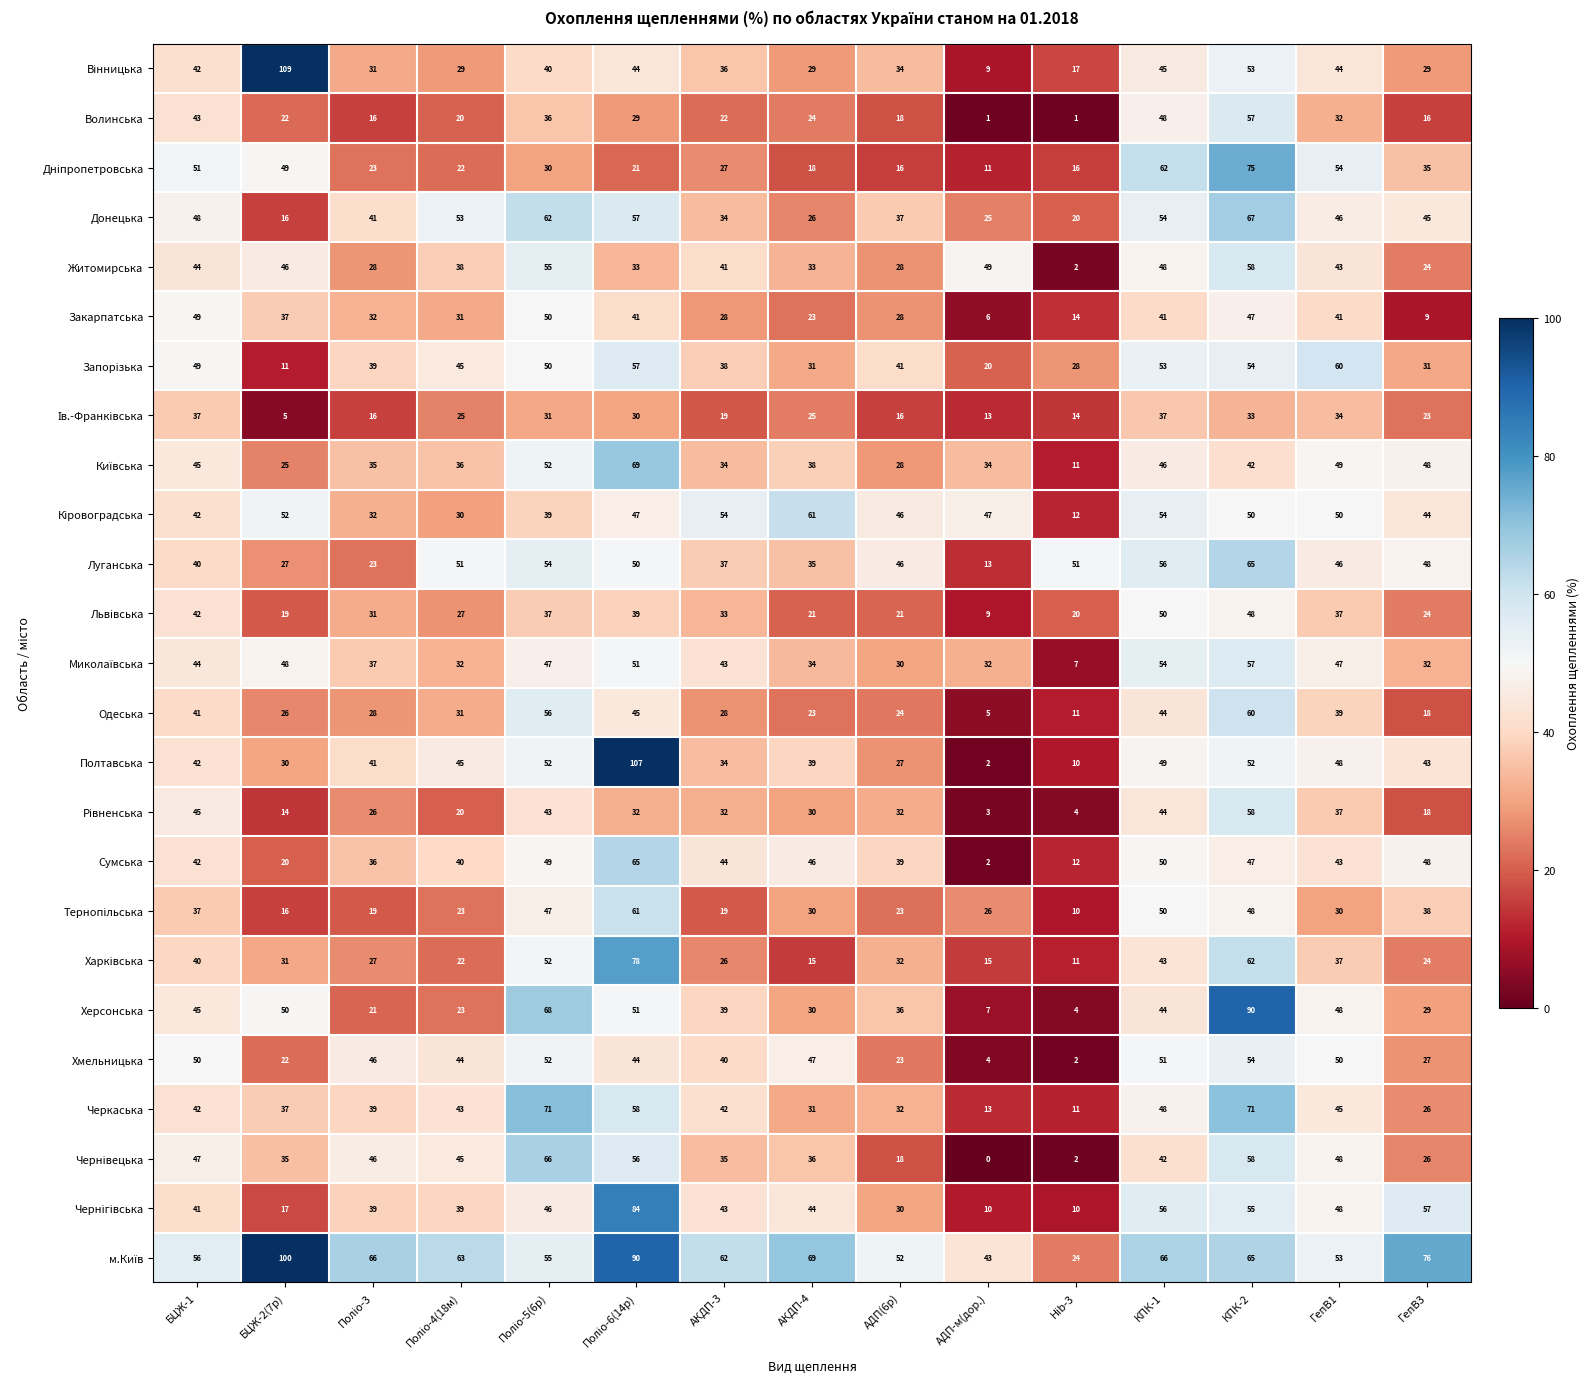

Is it true that Житомирська equals 6 at ГепВ3?

False